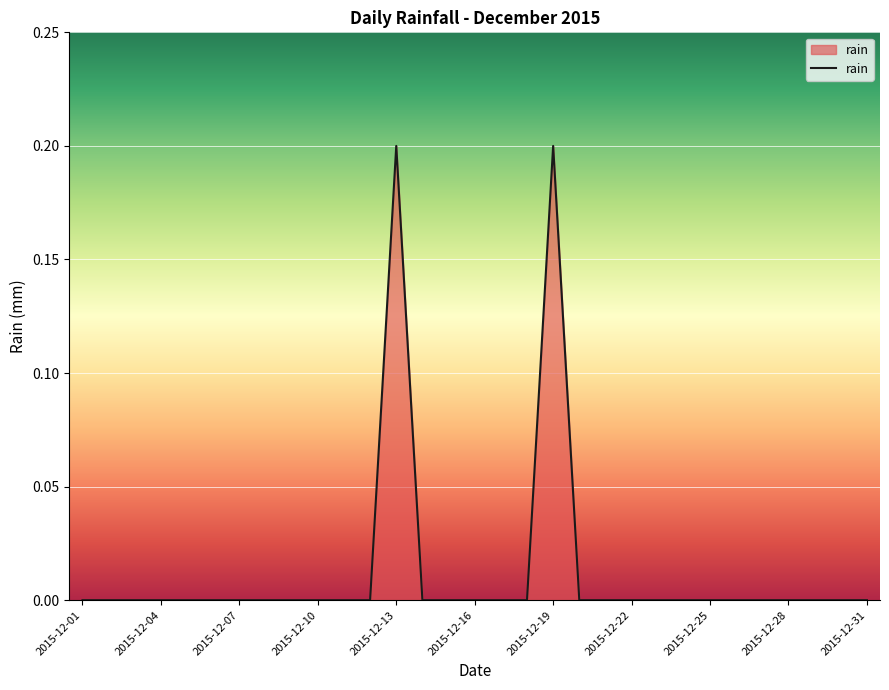

What is the difference between the maximum and second lowest values?

0.2